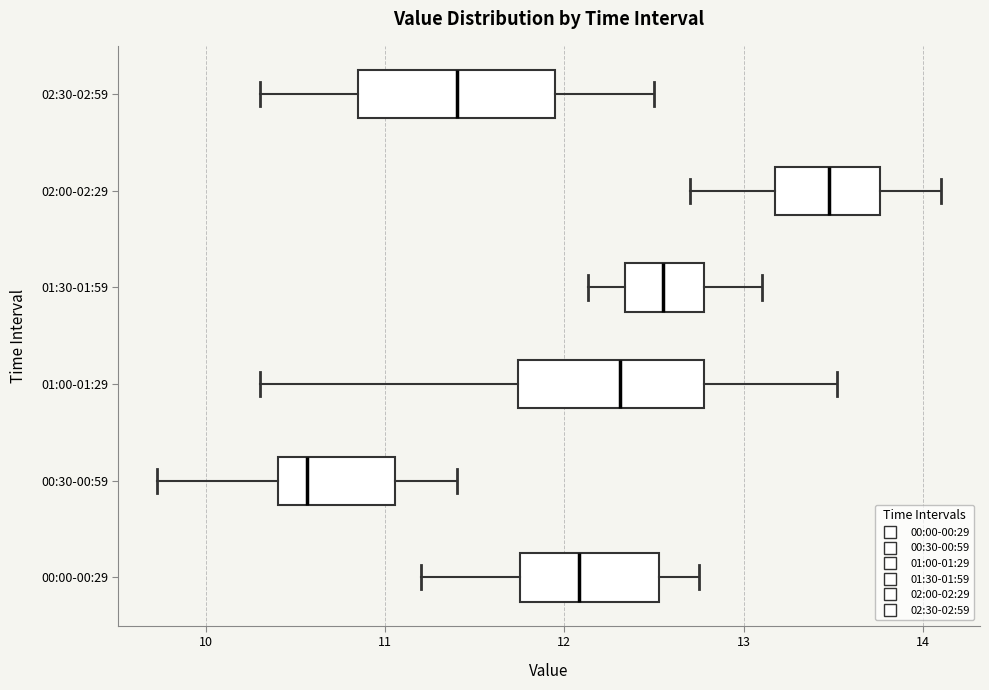

Where does the median line of the box for 01:00-01:29 sit on the x-axis? The values are not printed on the chart, so give them approximately, as read against the axis.

12.3